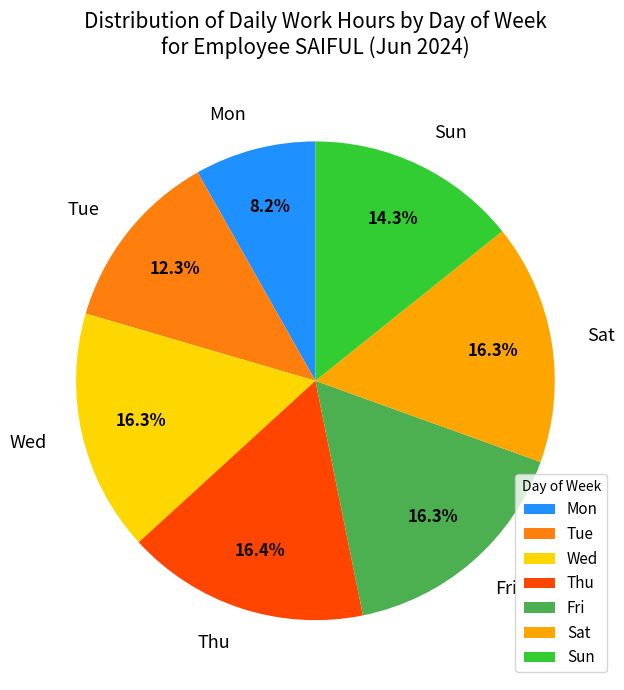

Does any single category account for the majority?

No